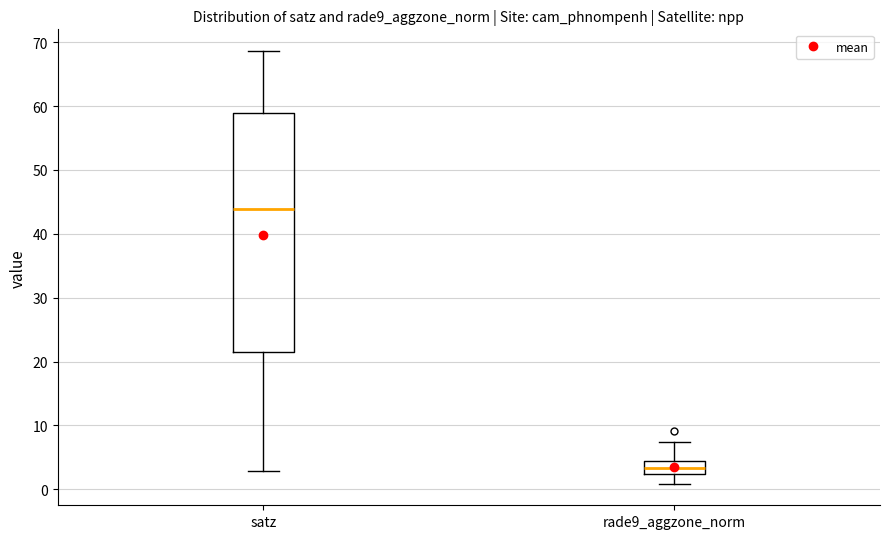

Reading left to right, transcribe this box plot: for each box, give where its median line is, the range the box spans, and where its two whiskers end, as read against the y-axis. The values are not printed on the chart, so give them approximately, as read against the axis.

satz: median 44, box 21 to 59, whiskers 3 to 69
rade9_aggzone_norm: median 3, box 2 to 4, whiskers 1 to 7